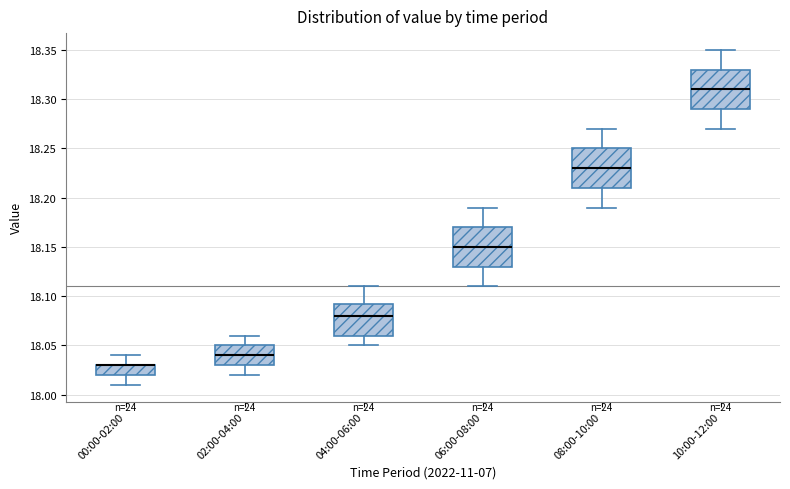

Where is the upper edge of the box for 04:00-06:00 on the y-axis? The values are not printed on the chart, so give them approximately, as read against the axis.

18.095